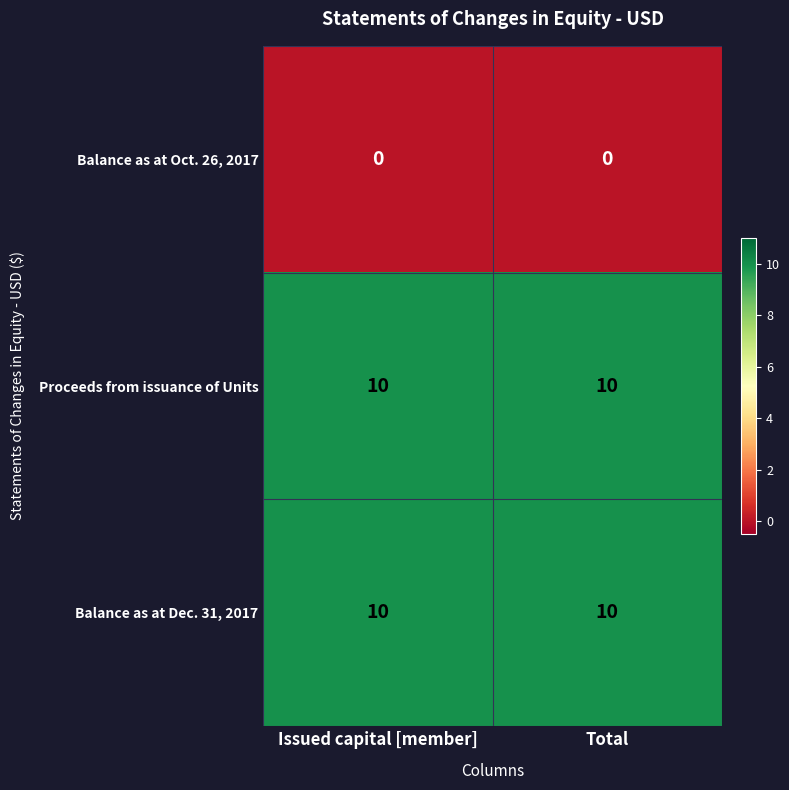

How many series are shown in this chart?

3